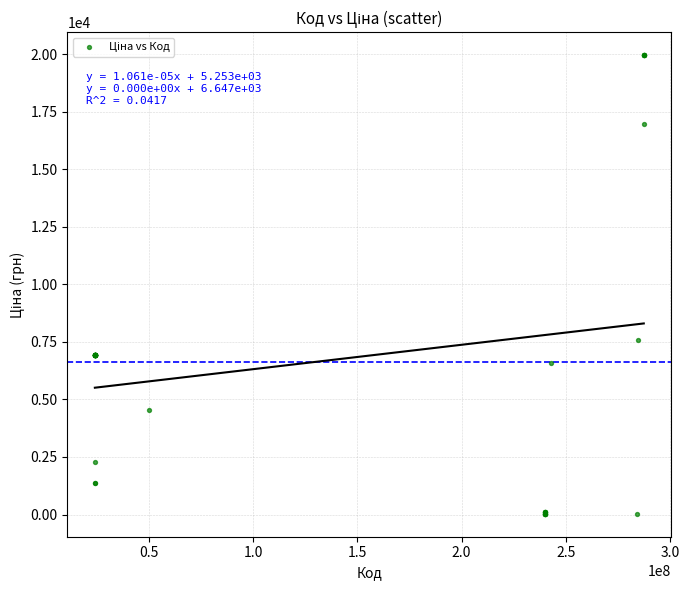

What Y value in the scatter plot is closest to 9998?

7596.5